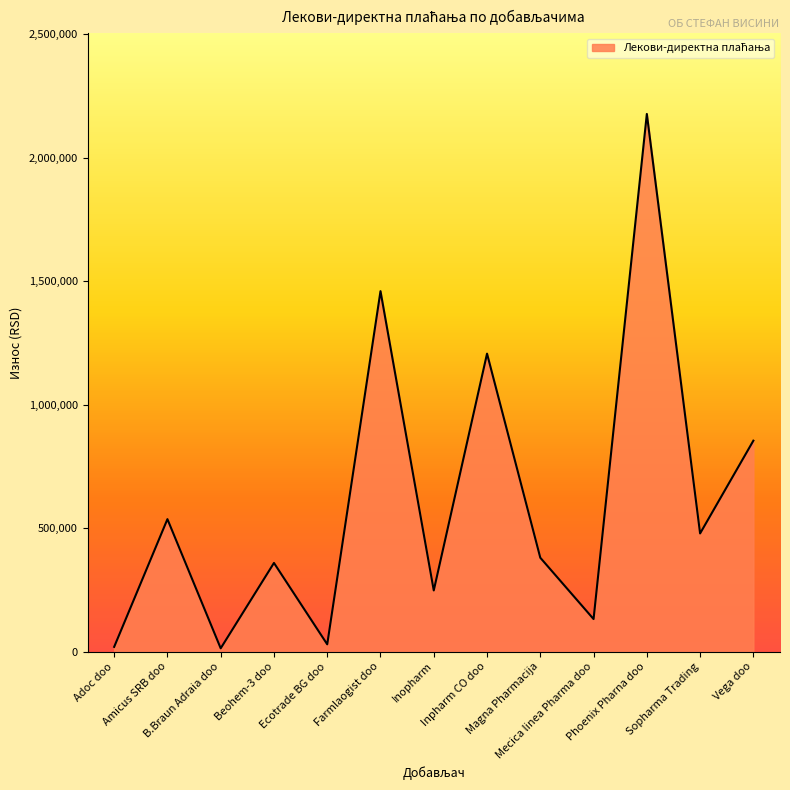

What is the ratio of the value at Beohem-3 doo to the value at Magna Pharmacija?

0.9